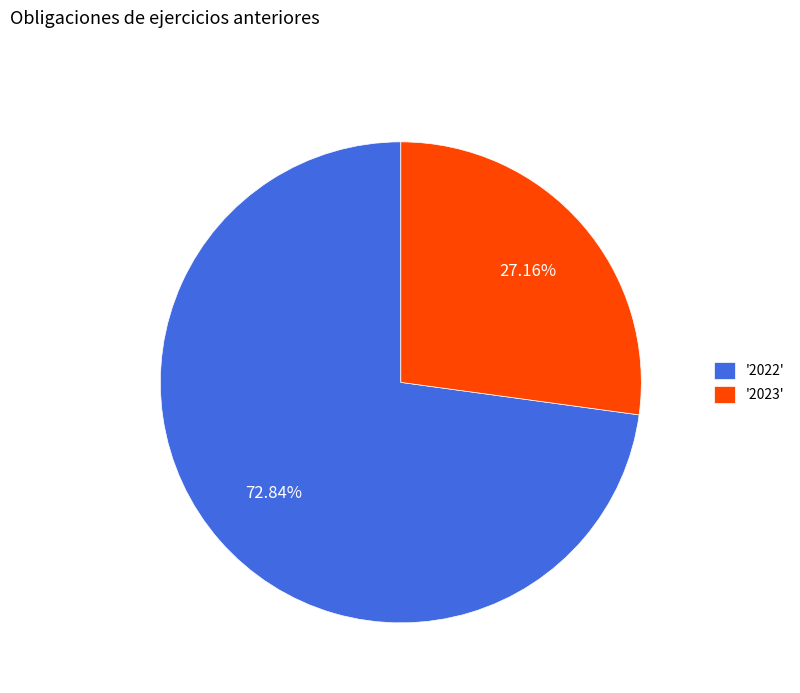

Rank the categories by value from highest to lowest.

'2022', '2023'